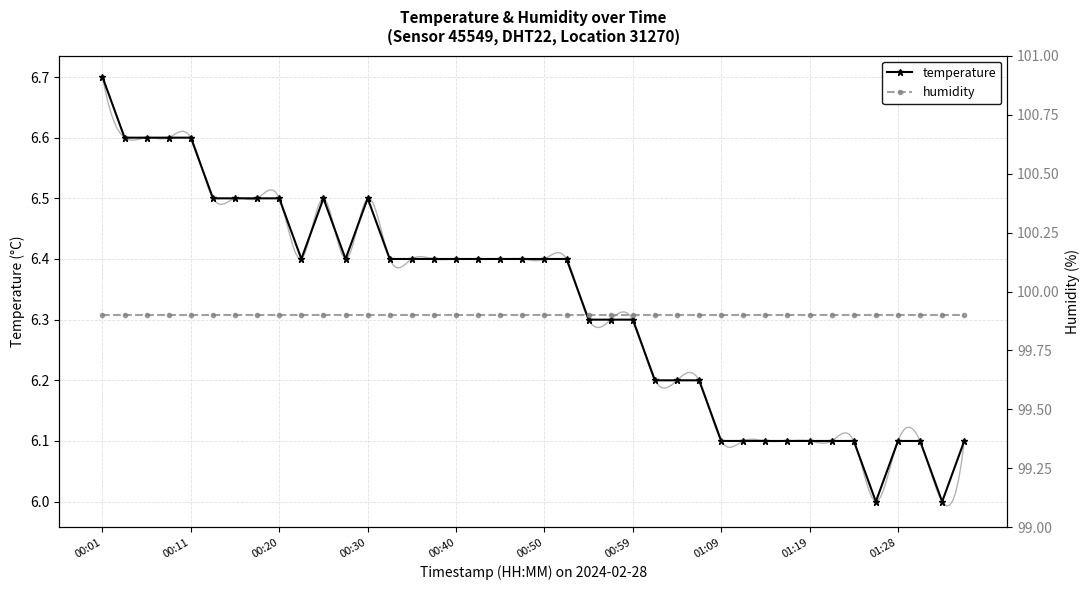

Is it true that the value at 01:26 is 6.0?

True